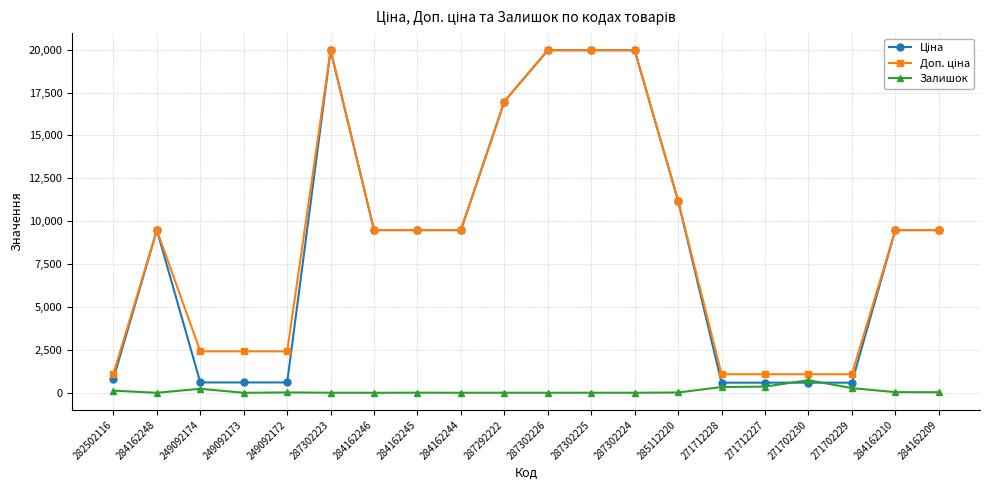

True or false: Залишок has a value of 233.0 at 249092174.

True